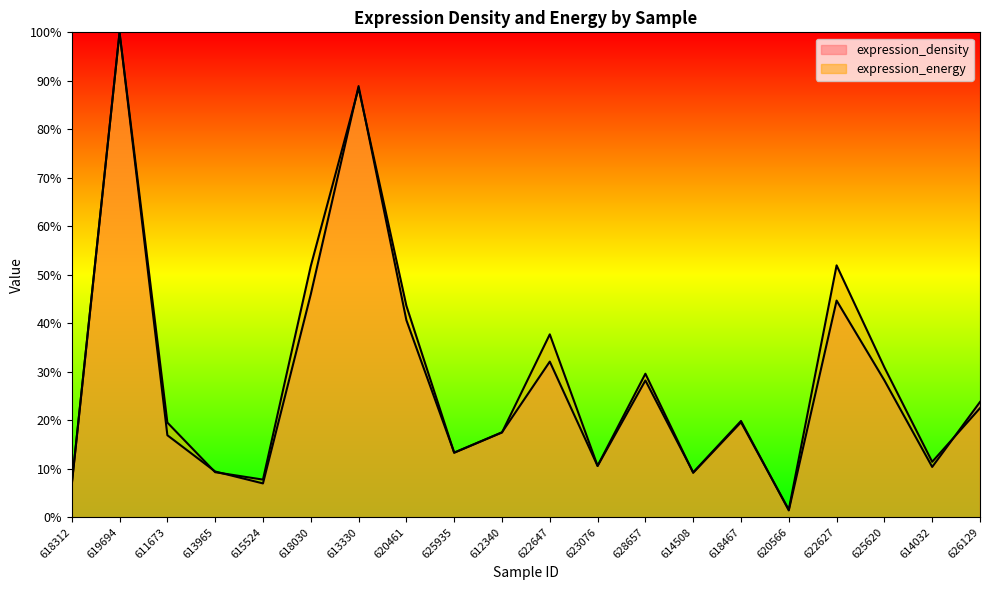

What is the sum of all expression_energy values?

5.8